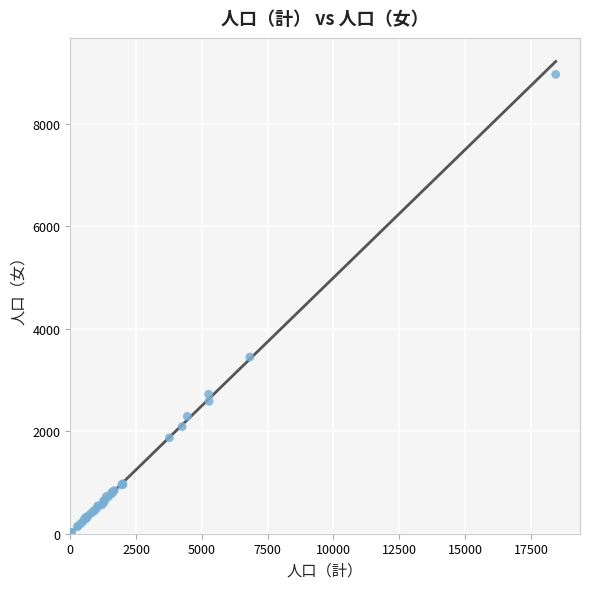

What Y value in the scatter plot is closest to 4480?

3447